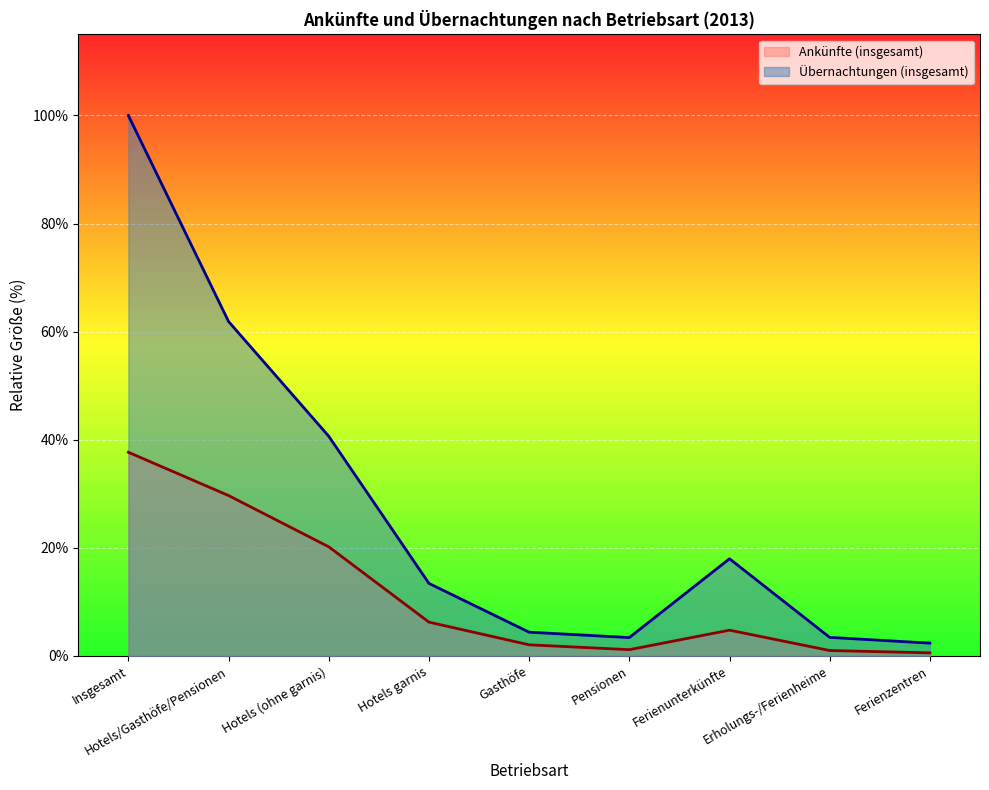

What is the label of the 8th point from the right?

Hotels/Gasthöfe/Pensionen